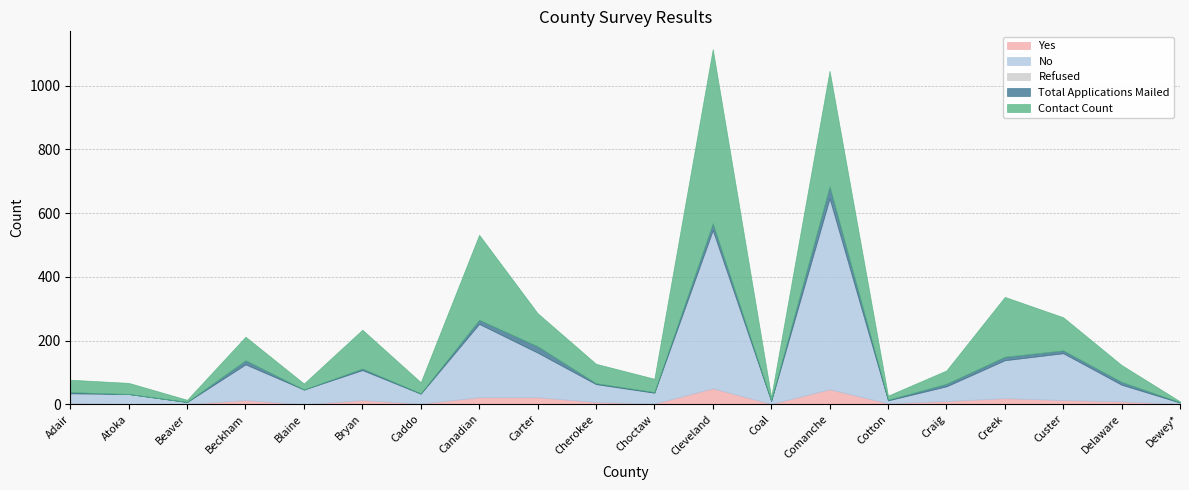

True or false: No has a value of 1 at Dewey*.

False